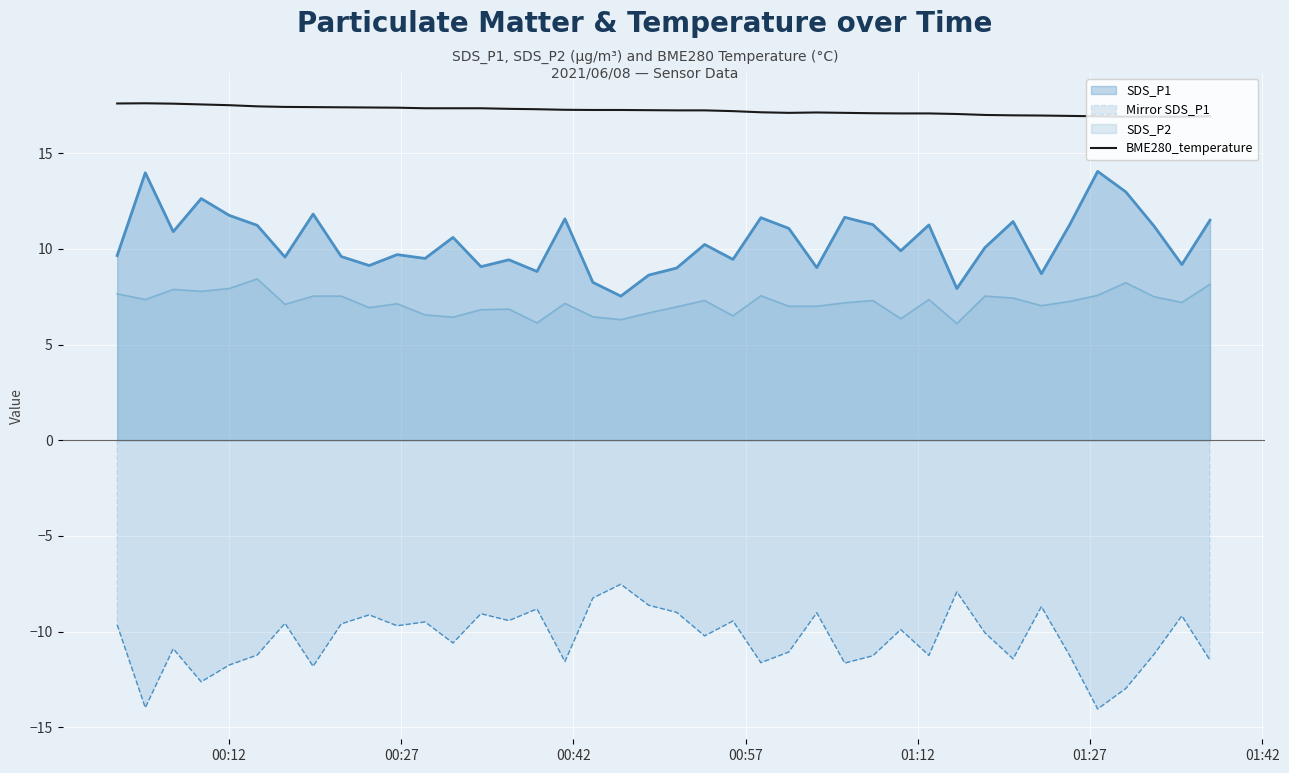

True or false: Mirror SDS_P1 and SDS_P1 intersect in this chart.

False